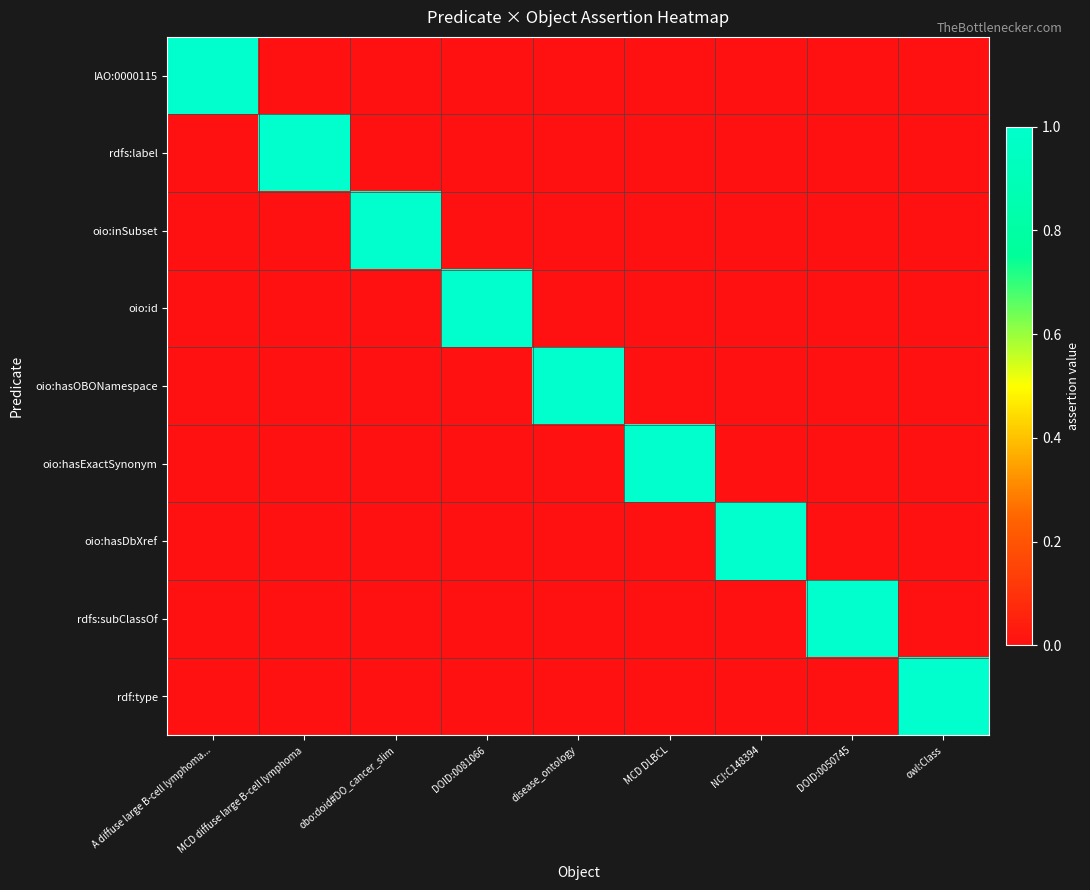

Reading left to right, list all the values displayed in this chart.

IAO:0000115: A diffuse large B-cell lymphoma...=1	MCD diffuse large B-cell lymphoma=0	obo:doid#DO_cancer_slim=0	DOID:0081066=0	disease_ontology=0	MCD DLBCL=0	NCI:C148394=0	DOID:0050745=0	owl:Class=0
rdfs:label: A diffuse large B-cell lymphoma...=0	MCD diffuse large B-cell lymphoma=1	obo:doid#DO_cancer_slim=0	DOID:0081066=0	disease_ontology=0	MCD DLBCL=0	NCI:C148394=0	DOID:0050745=0	owl:Class=0
oio:inSubset: A diffuse large B-cell lymphoma...=0	MCD diffuse large B-cell lymphoma=0	obo:doid#DO_cancer_slim=1	DOID:0081066=0	disease_ontology=0	MCD DLBCL=0	NCI:C148394=0	DOID:0050745=0	owl:Class=0
oio:id: A diffuse large B-cell lymphoma...=0	MCD diffuse large B-cell lymphoma=0	obo:doid#DO_cancer_slim=0	DOID:0081066=1	disease_ontology=0	MCD DLBCL=0	NCI:C148394=0	DOID:0050745=0	owl:Class=0
oio:hasOBONamespace: A diffuse large B-cell lymphoma...=0	MCD diffuse large B-cell lymphoma=0	obo:doid#DO_cancer_slim=0	DOID:0081066=0	disease_ontology=1	MCD DLBCL=0	NCI:C148394=0	DOID:0050745=0	owl:Class=0
oio:hasExactSynonym: A diffuse large B-cell lymphoma...=0	MCD diffuse large B-cell lymphoma=0	obo:doid#DO_cancer_slim=0	DOID:0081066=0	disease_ontology=0	MCD DLBCL=1	NCI:C148394=0	DOID:0050745=0	owl:Class=0
oio:hasDbXref: A diffuse large B-cell lymphoma...=0	MCD diffuse large B-cell lymphoma=0	obo:doid#DO_cancer_slim=0	DOID:0081066=0	disease_ontology=0	MCD DLBCL=0	NCI:C148394=1	DOID:0050745=0	owl:Class=0
rdfs:subClassOf: A diffuse large B-cell lymphoma...=0	MCD diffuse large B-cell lymphoma=0	obo:doid#DO_cancer_slim=0	DOID:0081066=0	disease_ontology=0	MCD DLBCL=0	NCI:C148394=0	DOID:0050745=1	owl:Class=0
rdf:type: A diffuse large B-cell lymphoma...=0	MCD diffuse large B-cell lymphoma=0	obo:doid#DO_cancer_slim=0	DOID:0081066=0	disease_ontology=0	MCD DLBCL=0	NCI:C148394=0	DOID:0050745=0	owl:Class=1